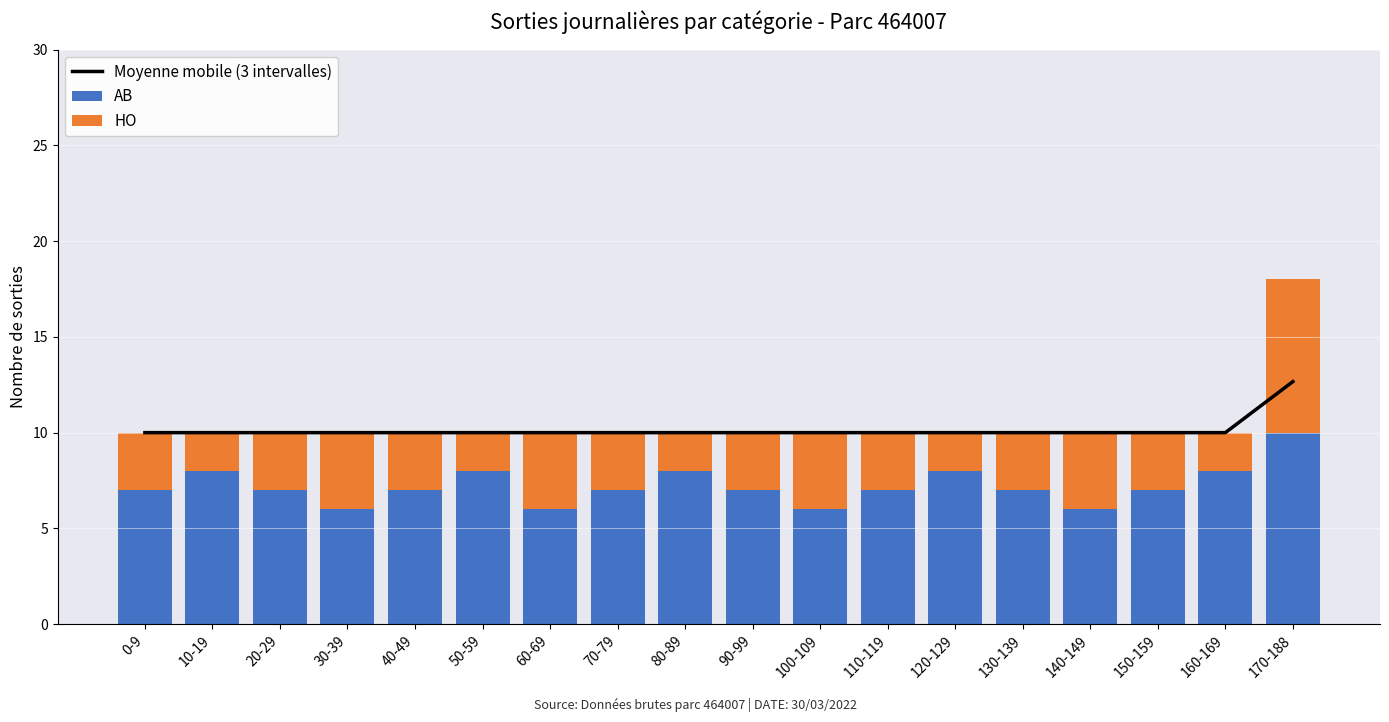

What is the sum of the Moyenne mobile (3 intervalles) values at 30-39 and 10-19?

20.0